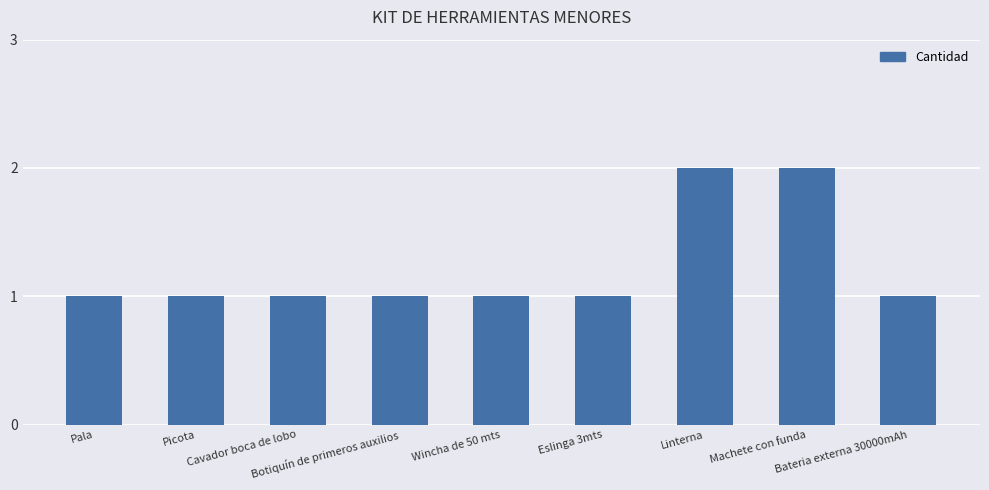

True or false: the data shows 1 at Pala.

True